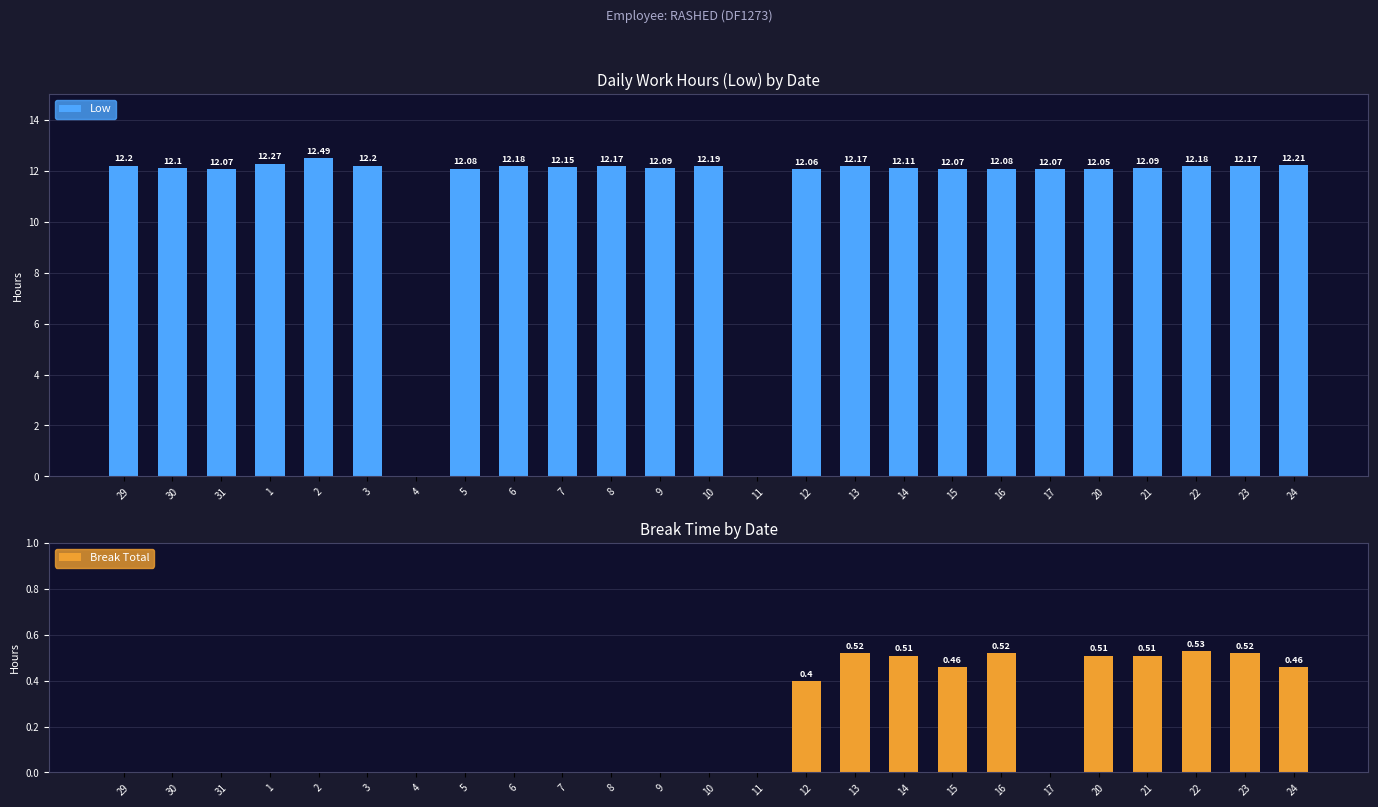

What is the difference between the maximum and minimum values in the Break Total series?

0.5